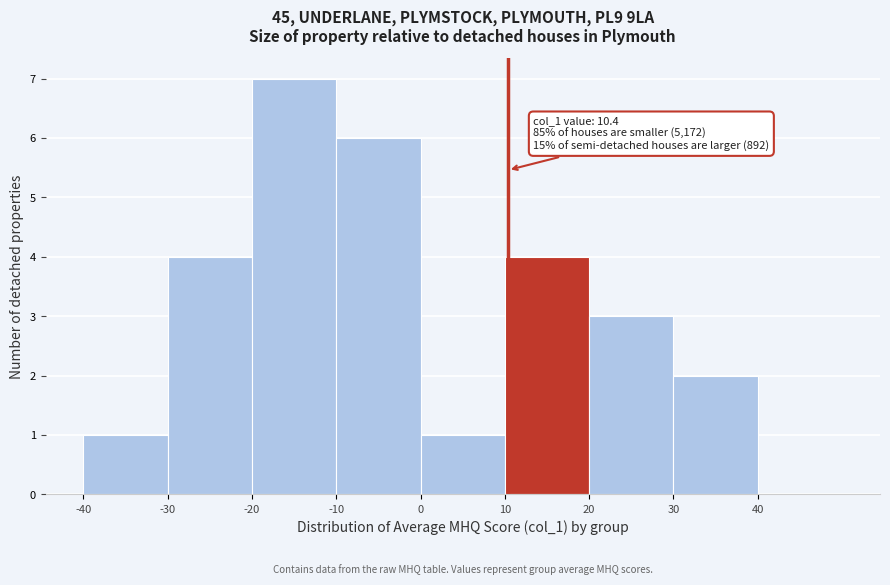

Over which range of the x-axis is the bar tallest?

-20 to -10